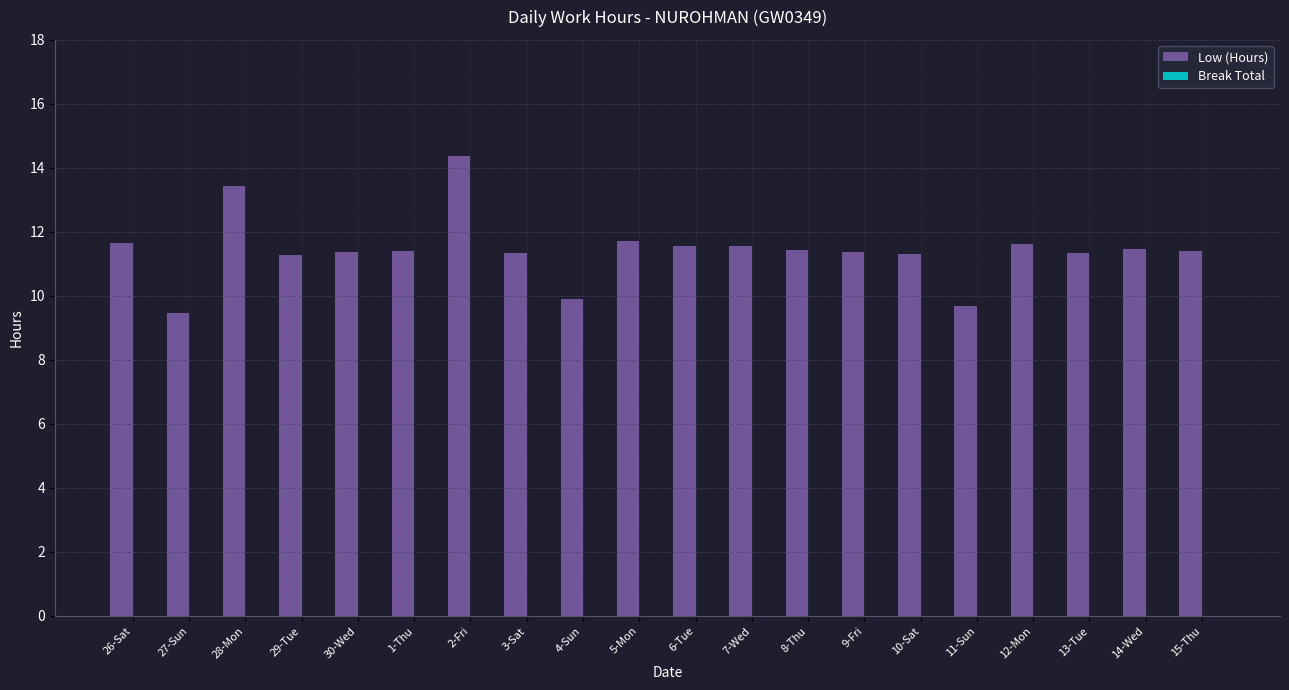

What is the label of the 15th bar from the right?

1-Thu